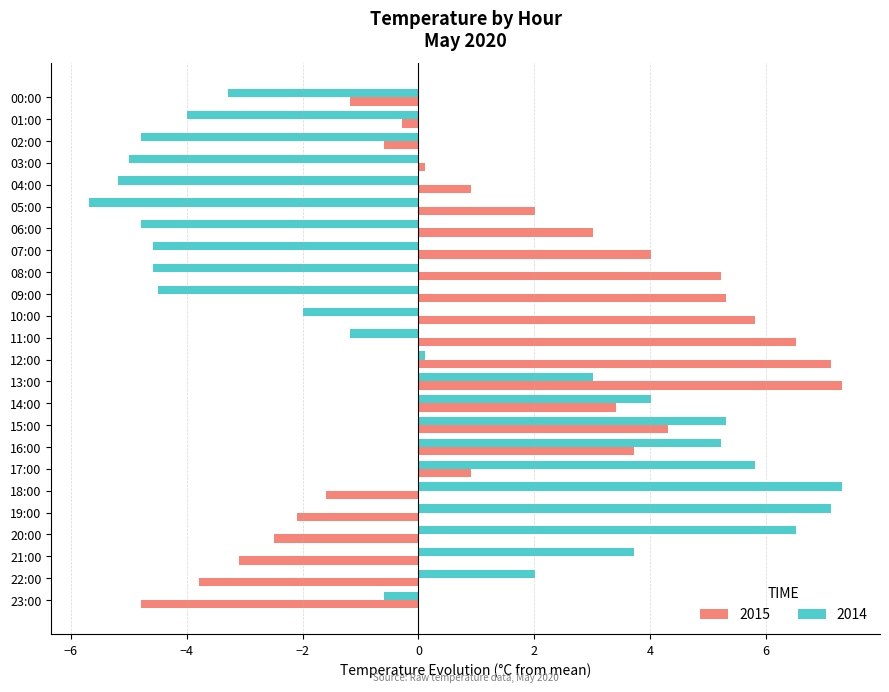

True or false: 2014 has a value of 5.2 at 16:00.

True